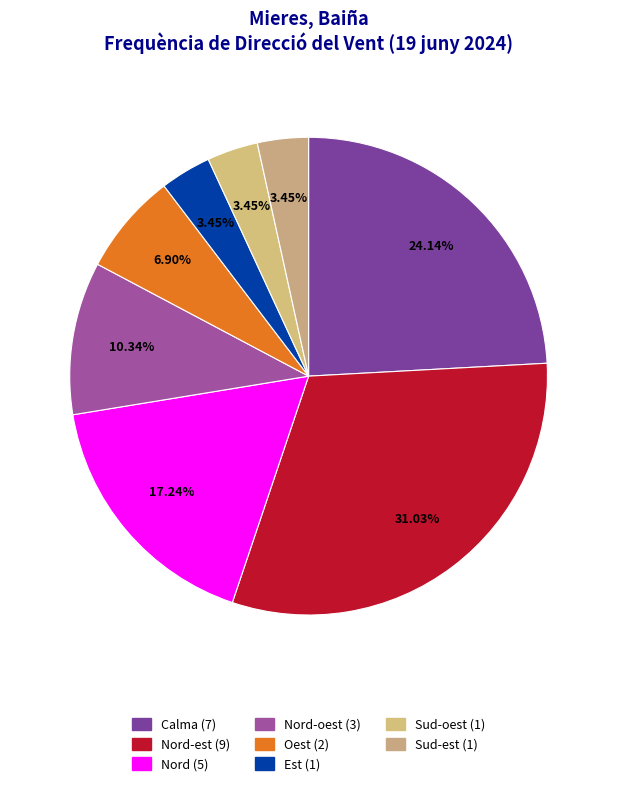

What is the smallest slice in the pie chart?

Est